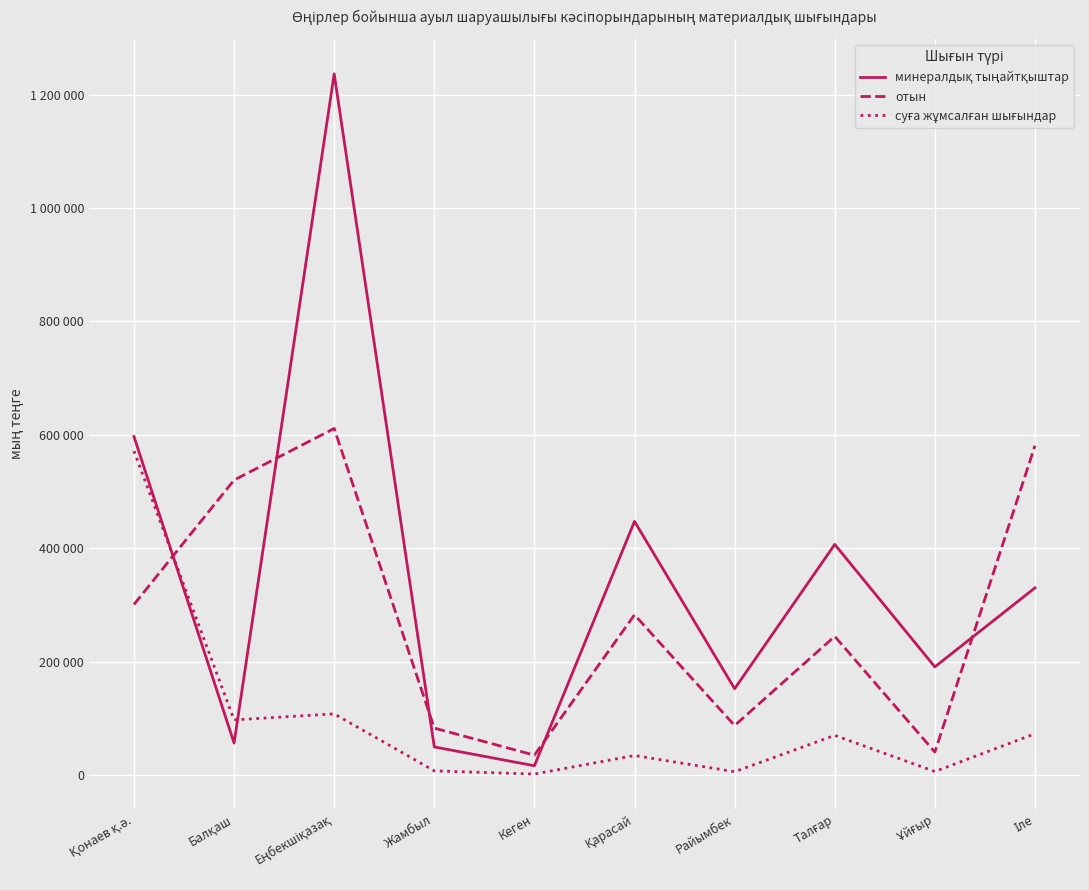

True or false: отын has more than 2 points higher than both neighbors.

True